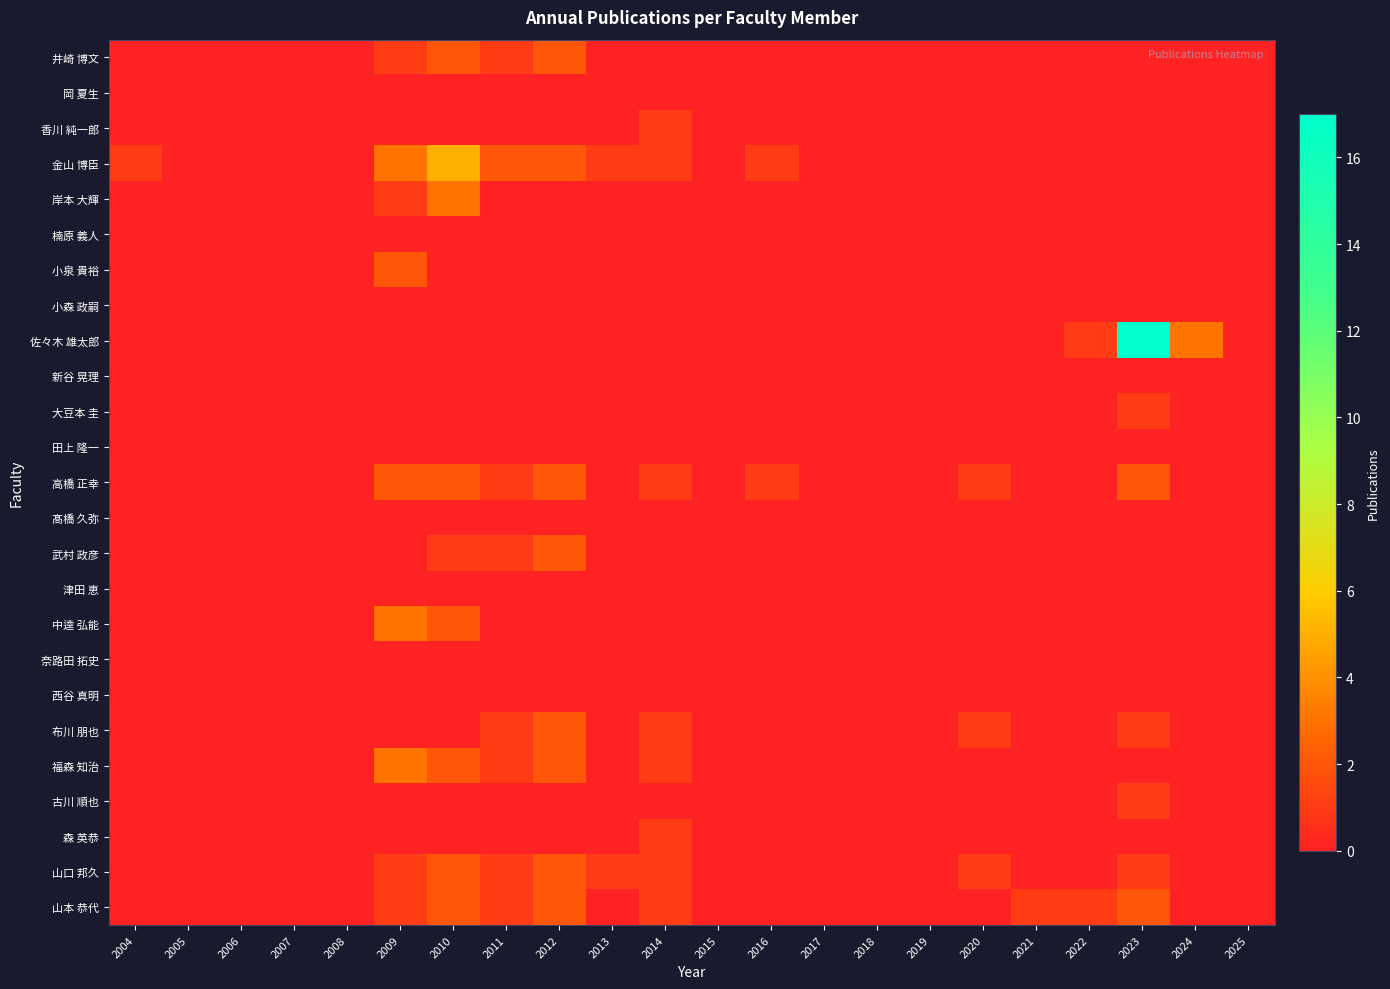

Reading right to left, transcribe all the data shown in this chart.

井崎 博文: 2025=0	2024=0	2023=0	2022=0	2021=0	2020=0	2019=0	2018=0	2017=0	2016=0	2015=0	2014=0	2013=0	2012=2	2011=1	2010=2	2009=1	2008=0	2007=0	2006=0	2005=0	2004=0
岡 夏生: 2025=0	2024=0	2023=0	2022=0	2021=0	2020=0	2019=0	2018=0	2017=0	2016=0	2015=0	2014=0	2013=0	2012=0	2011=0	2010=0	2009=0	2008=0	2007=0	2006=0	2005=0	2004=0
香川 純一郎: 2025=0	2024=0	2023=0	2022=0	2021=0	2020=0	2019=0	2018=0	2017=0	2016=0	2015=0	2014=1	2013=0	2012=0	2011=0	2010=0	2009=0	2008=0	2007=0	2006=0	2005=0	2004=0
金山 博臣: 2025=0	2024=0	2023=0	2022=0	2021=0	2020=0	2019=0	2018=0	2017=0	2016=1	2015=0	2014=1	2013=1	2012=2	2011=2	2010=5	2009=3	2008=0	2007=0	2006=0	2005=0	2004=1
岸本 大輝: 2025=0	2024=0	2023=0	2022=0	2021=0	2020=0	2019=0	2018=0	2017=0	2016=0	2015=0	2014=0	2013=0	2012=0	2011=0	2010=3	2009=1	2008=0	2007=0	2006=0	2005=0	2004=0
楠原 義人: 2025=0	2024=0	2023=0	2022=0	2021=0	2020=0	2019=0	2018=0	2017=0	2016=0	2015=0	2014=0	2013=0	2012=0	2011=0	2010=0	2009=0	2008=0	2007=0	2006=0	2005=0	2004=0
小泉 貴裕: 2025=0	2024=0	2023=0	2022=0	2021=0	2020=0	2019=0	2018=0	2017=0	2016=0	2015=0	2014=0	2013=0	2012=0	2011=0	2010=0	2009=2	2008=0	2007=0	2006=0	2005=0	2004=0
小森 政嗣: 2025=0	2024=0	2023=0	2022=0	2021=0	2020=0	2019=0	2018=0	2017=0	2016=0	2015=0	2014=0	2013=0	2012=0	2011=0	2010=0	2009=0	2008=0	2007=0	2006=0	2005=0	2004=0
佐々木 雄太郎: 2025=0	2024=3	2023=17	2022=1	2021=0	2020=0	2019=0	2018=0	2017=0	2016=0	2015=0	2014=0	2013=0	2012=0	2011=0	2010=0	2009=0	2008=0	2007=0	2006=0	2005=0	2004=0
新谷 晃理: 2025=0	2024=0	2023=0	2022=0	2021=0	2020=0	2019=0	2018=0	2017=0	2016=0	2015=0	2014=0	2013=0	2012=0	2011=0	2010=0	2009=0	2008=0	2007=0	2006=0	2005=0	2004=0
大豆本 圭: 2025=0	2024=0	2023=1	2022=0	2021=0	2020=0	2019=0	2018=0	2017=0	2016=0	2015=0	2014=0	2013=0	2012=0	2011=0	2010=0	2009=0	2008=0	2007=0	2006=0	2005=0	2004=0
田上 隆一: 2025=0	2024=0	2023=0	2022=0	2021=0	2020=0	2019=0	2018=0	2017=0	2016=0	2015=0	2014=0	2013=0	2012=0	2011=0	2010=0	2009=0	2008=0	2007=0	2006=0	2005=0	2004=0
高橋 正幸: 2025=0	2024=0	2023=2	2022=0	2021=0	2020=1	2019=0	2018=0	2017=0	2016=1	2015=0	2014=1	2013=0	2012=2	2011=1	2010=2	2009=2	2008=0	2007=0	2006=0	2005=0	2004=0
髙橋 久弥: 2025=0	2024=0	2023=0	2022=0	2021=0	2020=0	2019=0	2018=0	2017=0	2016=0	2015=0	2014=0	2013=0	2012=0	2011=0	2010=0	2009=0	2008=0	2007=0	2006=0	2005=0	2004=0
武村 政彦: 2025=0	2024=0	2023=0	2022=0	2021=0	2020=0	2019=0	2018=0	2017=0	2016=0	2015=0	2014=0	2013=0	2012=2	2011=1	2010=1	2009=0	2008=0	2007=0	2006=0	2005=0	2004=0
津田 恵: 2025=0	2024=0	2023=0	2022=0	2021=0	2020=0	2019=0	2018=0	2017=0	2016=0	2015=0	2014=0	2013=0	2012=0	2011=0	2010=0	2009=0	2008=0	2007=0	2006=0	2005=0	2004=0
中逵 弘能: 2025=0	2024=0	2023=0	2022=0	2021=0	2020=0	2019=0	2018=0	2017=0	2016=0	2015=0	2014=0	2013=0	2012=0	2011=0	2010=2	2009=3	2008=0	2007=0	2006=0	2005=0	2004=0
奈路田 拓史: 2025=0	2024=0	2023=0	2022=0	2021=0	2020=0	2019=0	2018=0	2017=0	2016=0	2015=0	2014=0	2013=0	2012=0	2011=0	2010=0	2009=0	2008=0	2007=0	2006=0	2005=0	2004=0
西谷 真明: 2025=0	2024=0	2023=0	2022=0	2021=0	2020=0	2019=0	2018=0	2017=0	2016=0	2015=0	2014=0	2013=0	2012=0	2011=0	2010=0	2009=0	2008=0	2007=0	2006=0	2005=0	2004=0
布川 朋也: 2025=0	2024=0	2023=1	2022=0	2021=0	2020=1	2019=0	2018=0	2017=0	2016=0	2015=0	2014=1	2013=0	2012=2	2011=1	2010=0	2009=0	2008=0	2007=0	2006=0	2005=0	2004=0
福森 知治: 2025=0	2024=0	2023=0	2022=0	2021=0	2020=0	2019=0	2018=0	2017=0	2016=0	2015=0	2014=1	2013=0	2012=2	2011=1	2010=2	2009=3	2008=0	2007=0	2006=0	2005=0	2004=0
古川 順也: 2025=0	2024=0	2023=1	2022=0	2021=0	2020=0	2019=0	2018=0	2017=0	2016=0	2015=0	2014=0	2013=0	2012=0	2011=0	2010=0	2009=0	2008=0	2007=0	2006=0	2005=0	2004=0
森 英恭: 2025=0	2024=0	2023=0	2022=0	2021=0	2020=0	2019=0	2018=0	2017=0	2016=0	2015=0	2014=1	2013=0	2012=0	2011=0	2010=0	2009=0	2008=0	2007=0	2006=0	2005=0	2004=0
山口 邦久: 2025=0	2024=0	2023=1	2022=0	2021=0	2020=1	2019=0	2018=0	2017=0	2016=0	2015=0	2014=1	2013=1	2012=2	2011=1	2010=2	2009=1	2008=0	2007=0	2006=0	2005=0	2004=0
山本 恭代: 2025=0	2024=0	2023=2	2022=1	2021=1	2020=0	2019=0	2018=0	2017=0	2016=0	2015=0	2014=1	2013=0	2012=2	2011=1	2010=2	2009=1	2008=0	2007=0	2006=0	2005=0	2004=0